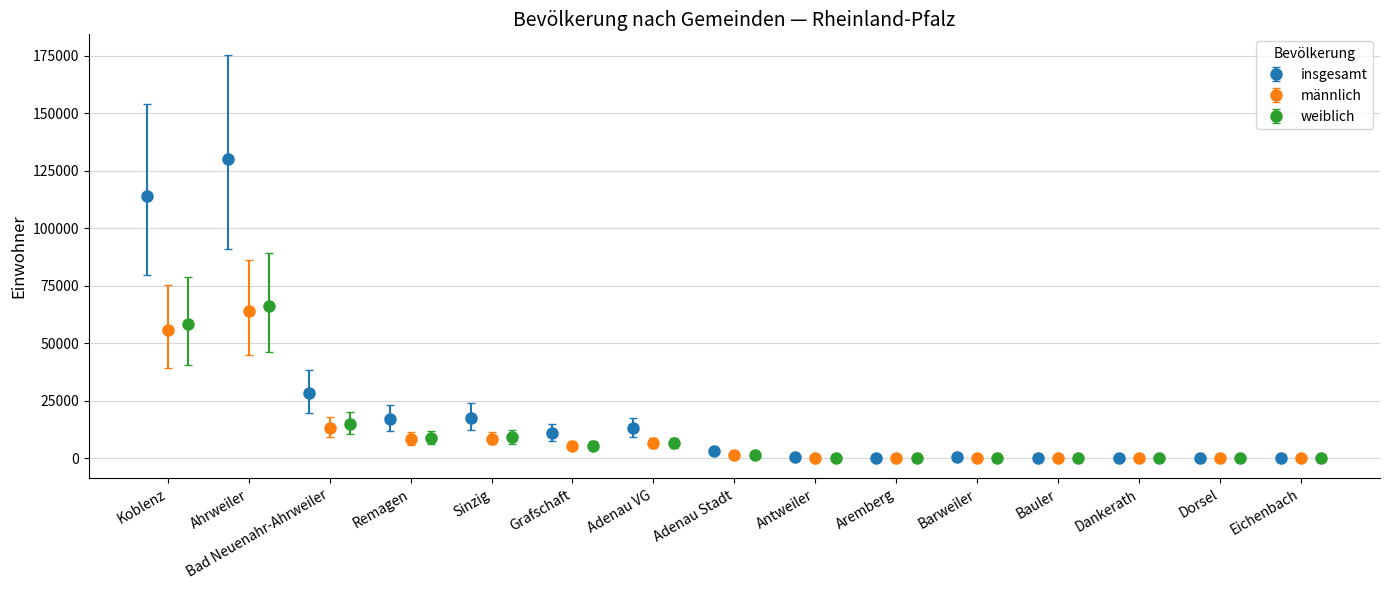

True or false: weiblich has more than 1 points higher than both neighbors.

True